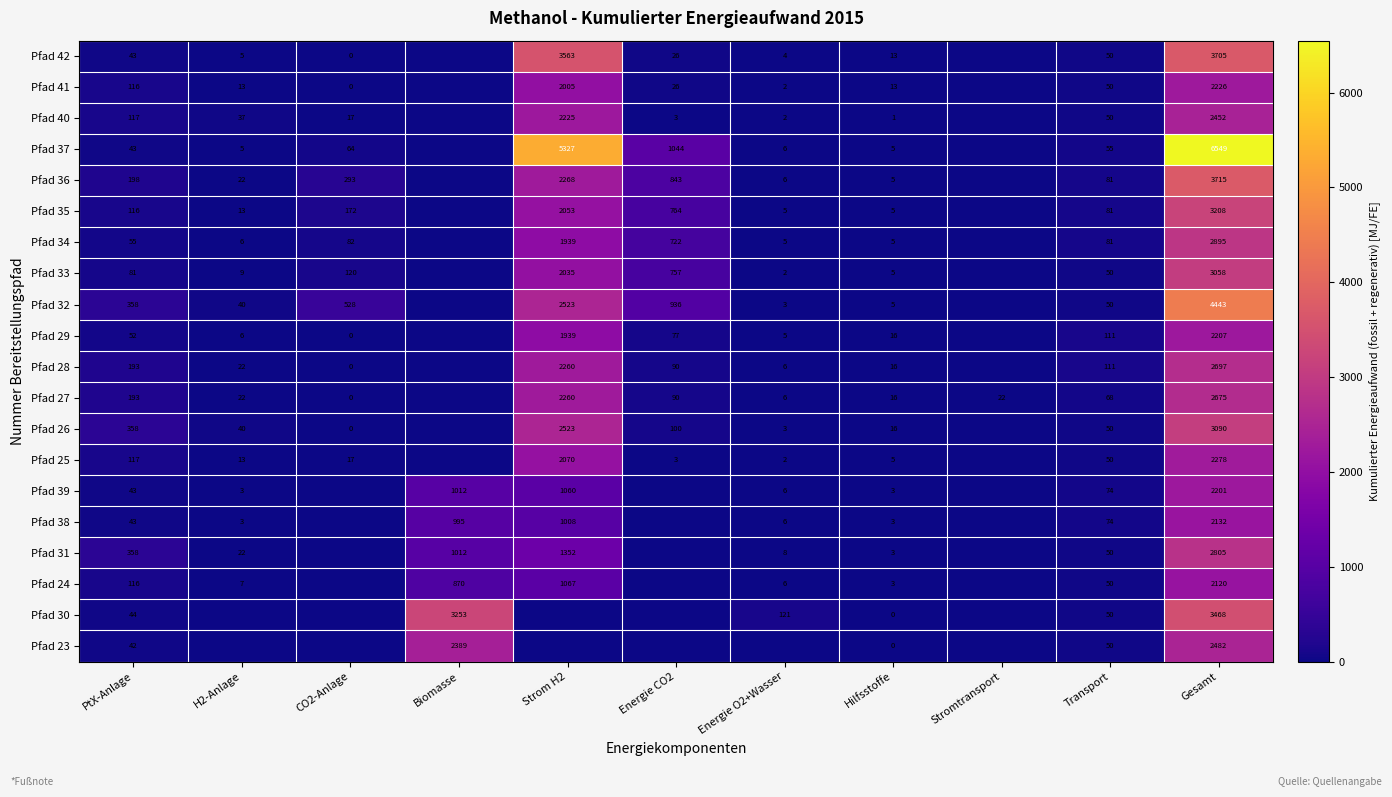

How many series are shown in this chart?

20